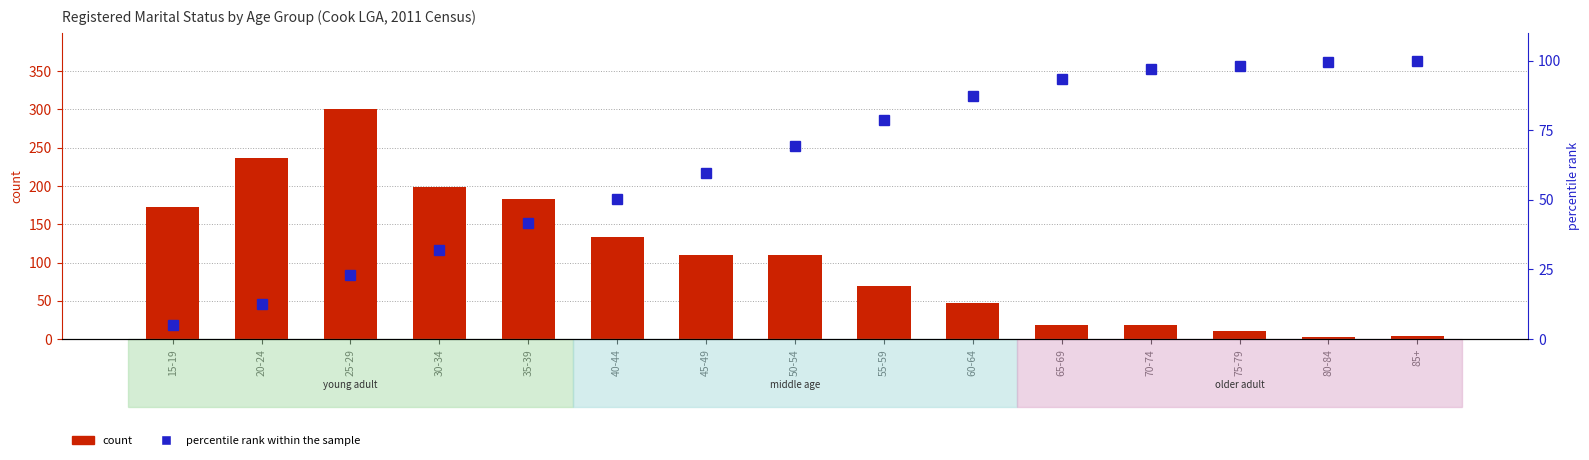

The count series shows 236.0 at 20-24. True or false?

True